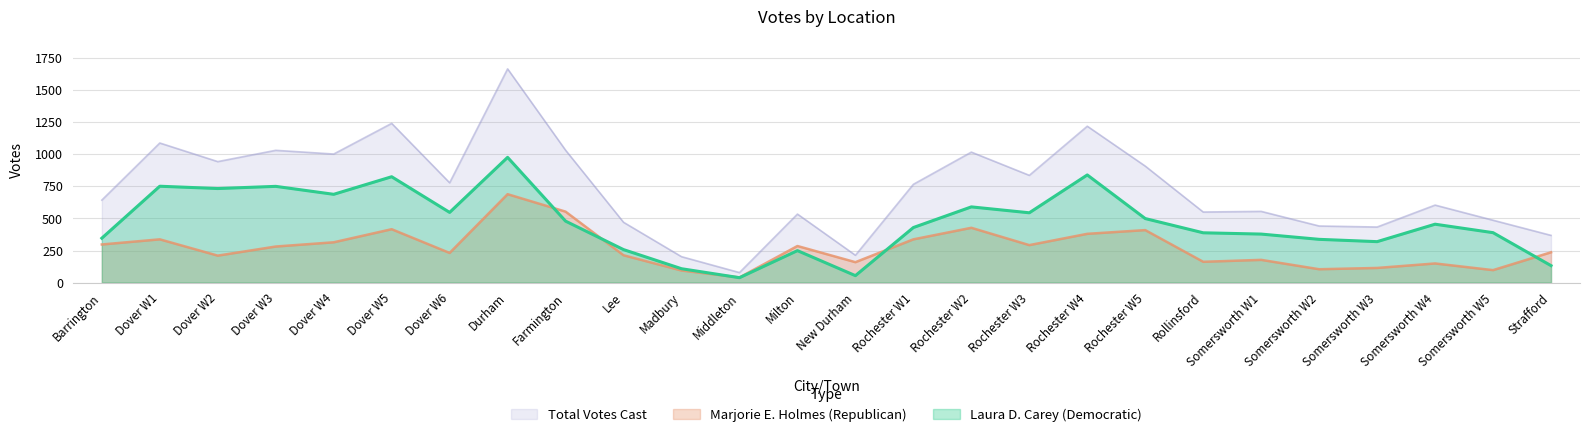

List the series in order of their overall mean, highest first.

Total Votes Cast, Laura D. Carey (Democratic), Marjorie E. Holmes (Republican)